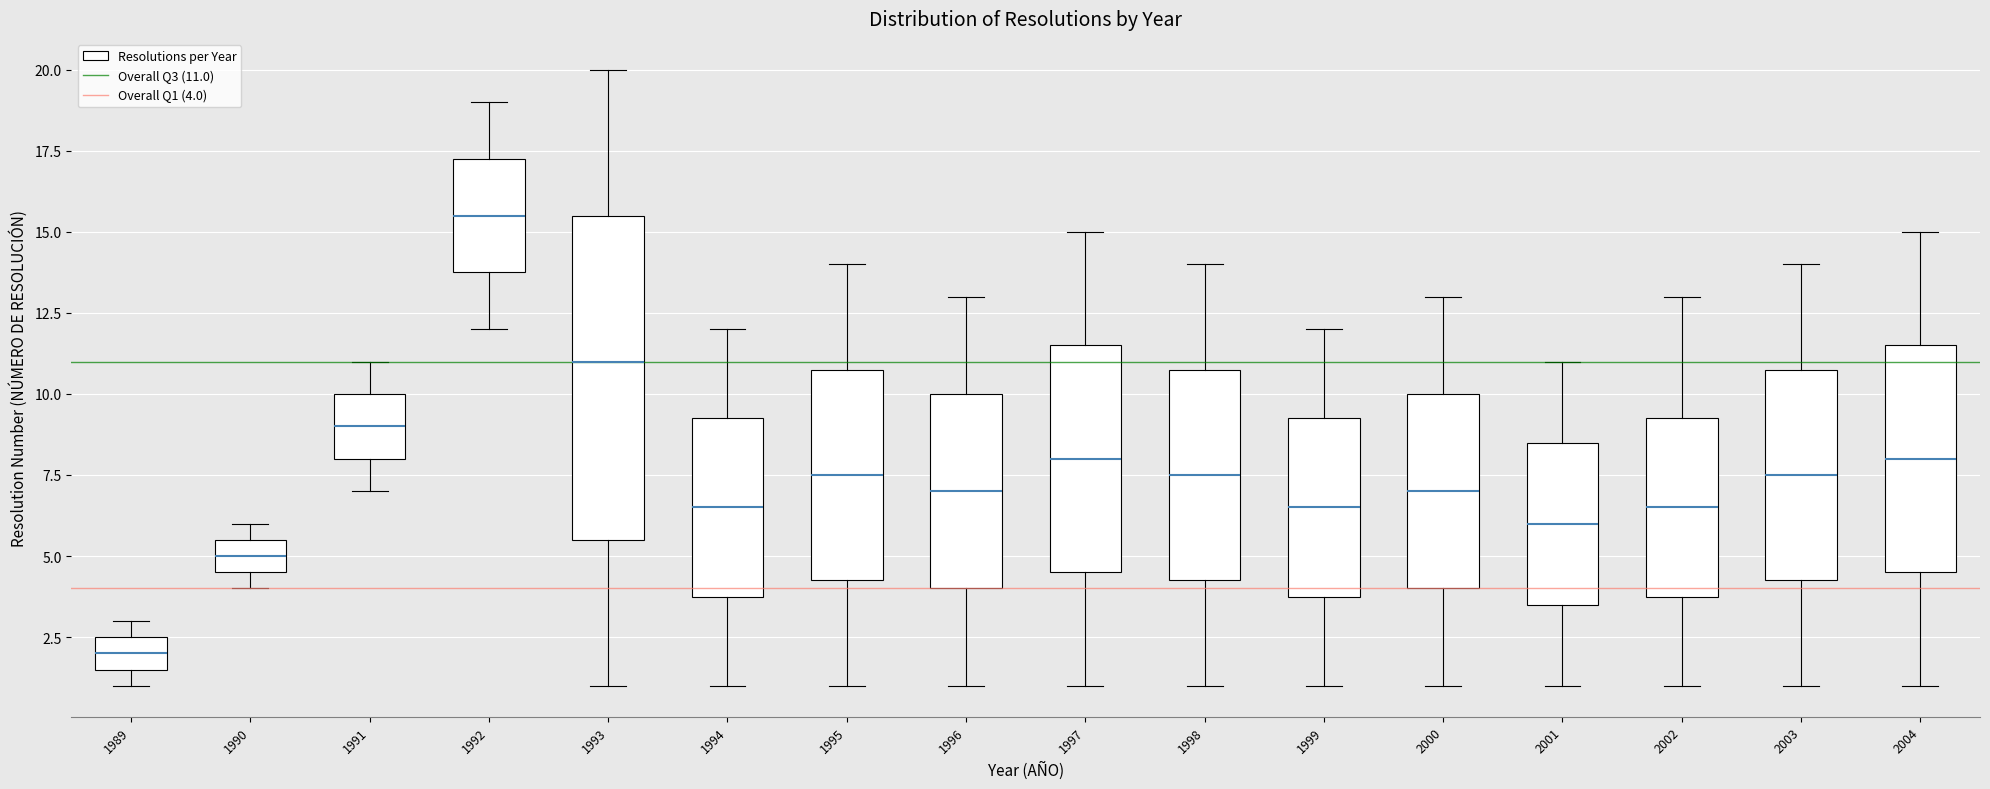

Which box has the lowest median line?

1989